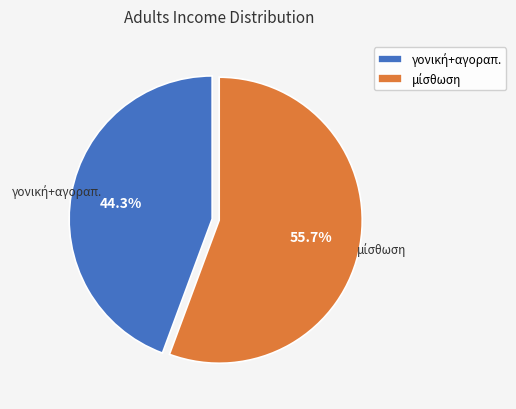

To the nearest percent, what is the difference between the largest and smallest slice percentages?

11%